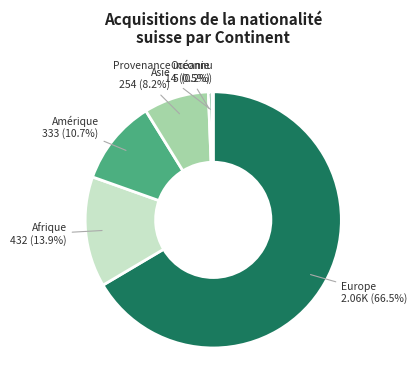

Which category has the biggest portion of the pie?

Europe